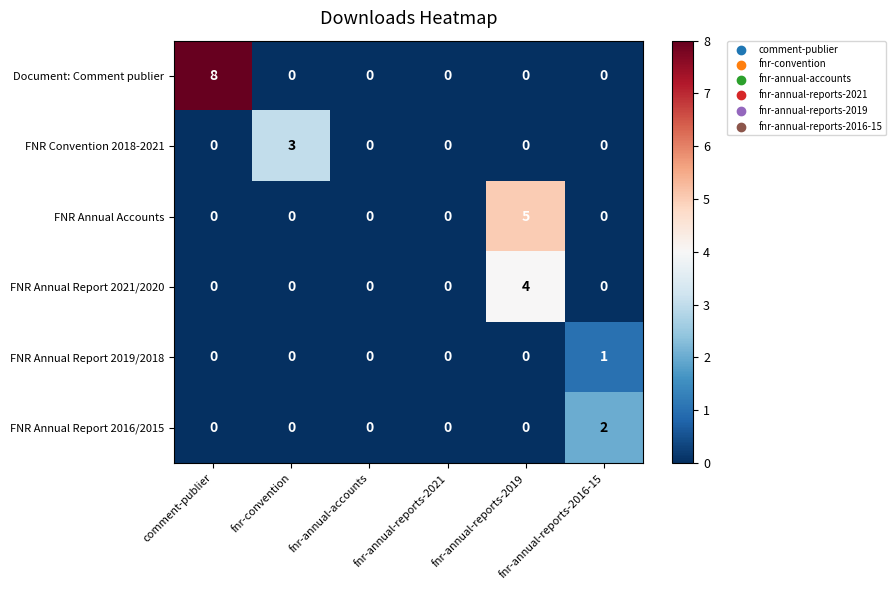

What is the difference between the maximum and minimum values in the FNR Convention 2018-2021 series?

3